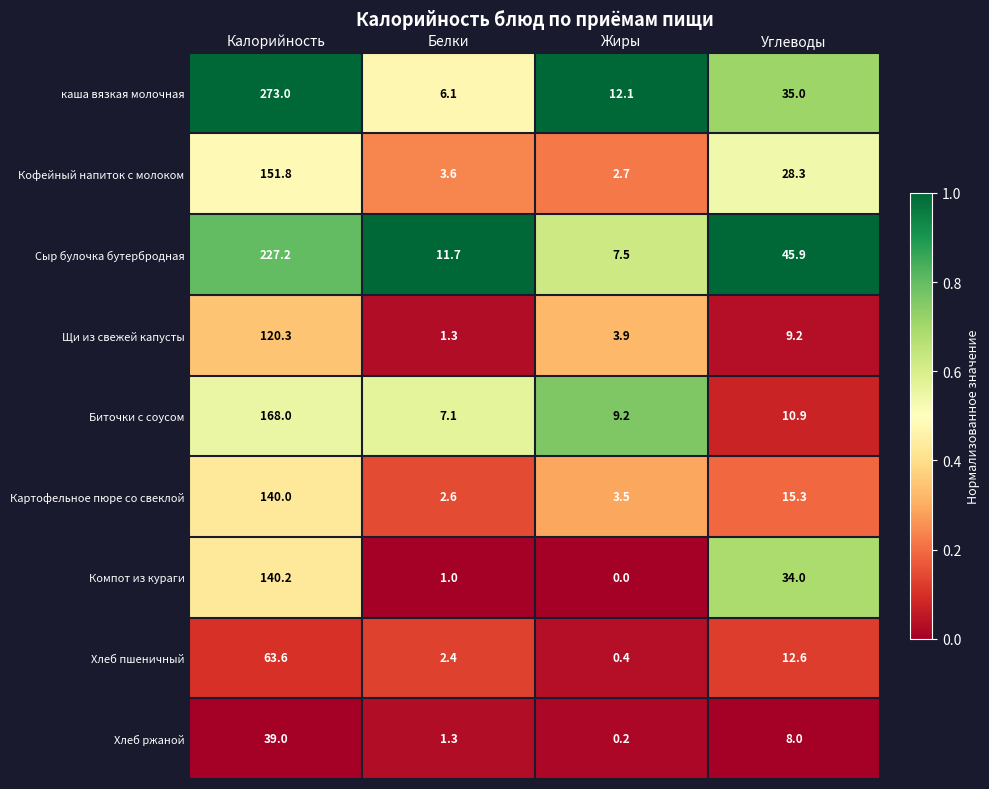

Which series has the largest total across all categories?

каша вязкая молочная